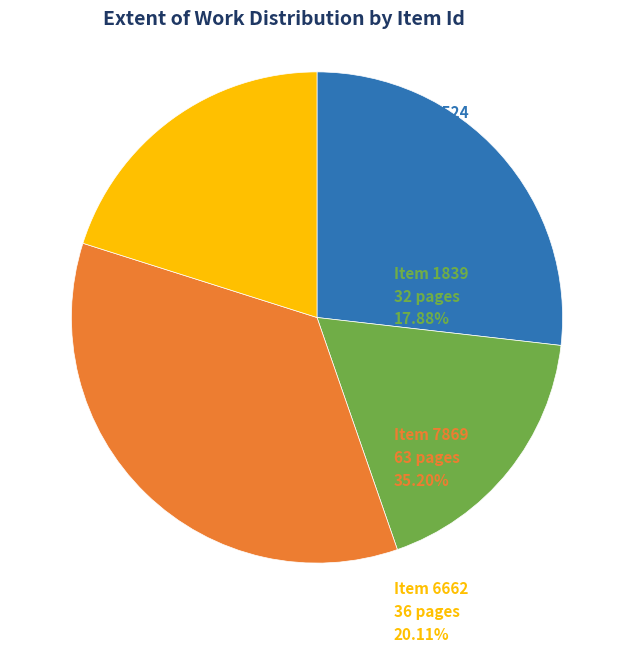

Is there a majority slice in this chart?

No